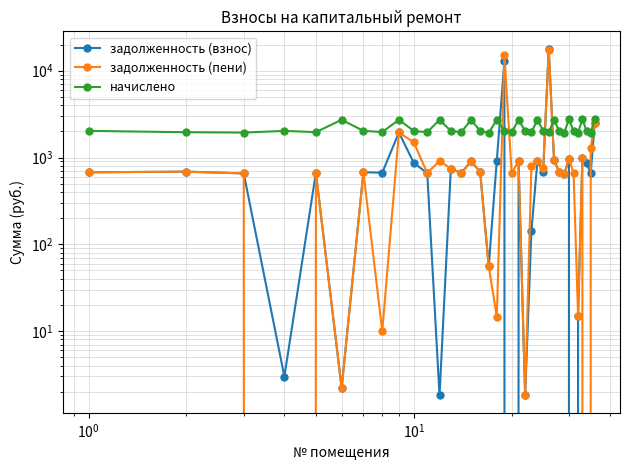

How many lines are shown in the chart?

3